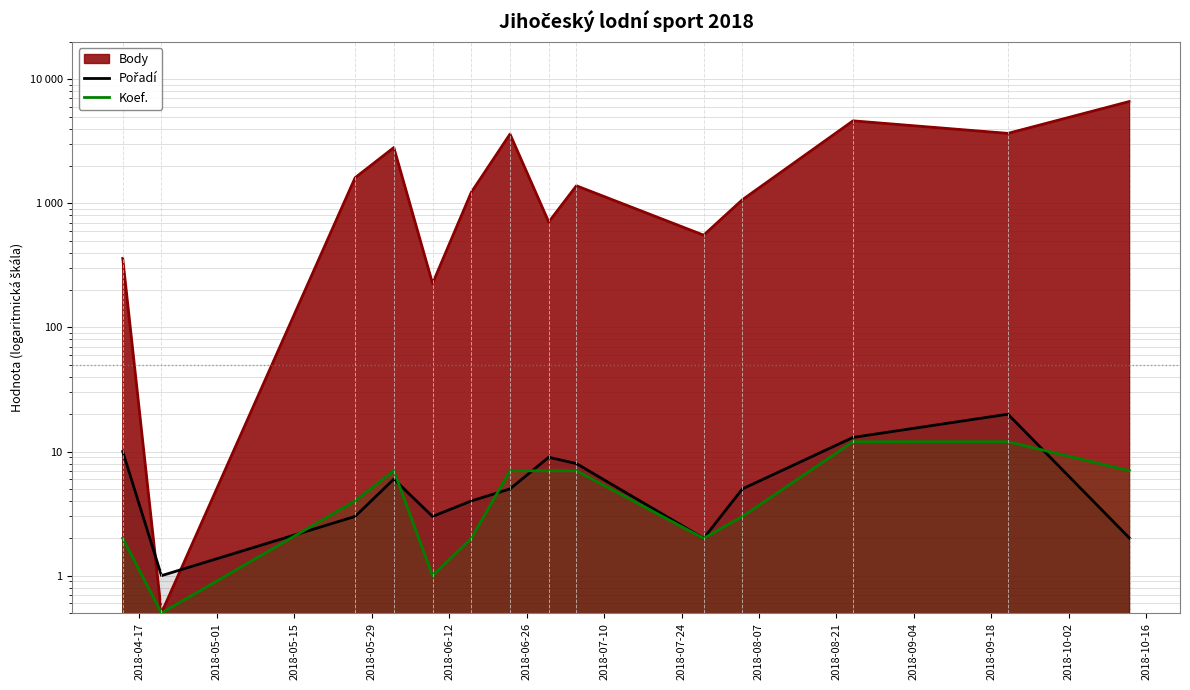

What is the minimum value shown in the chart?

0.5